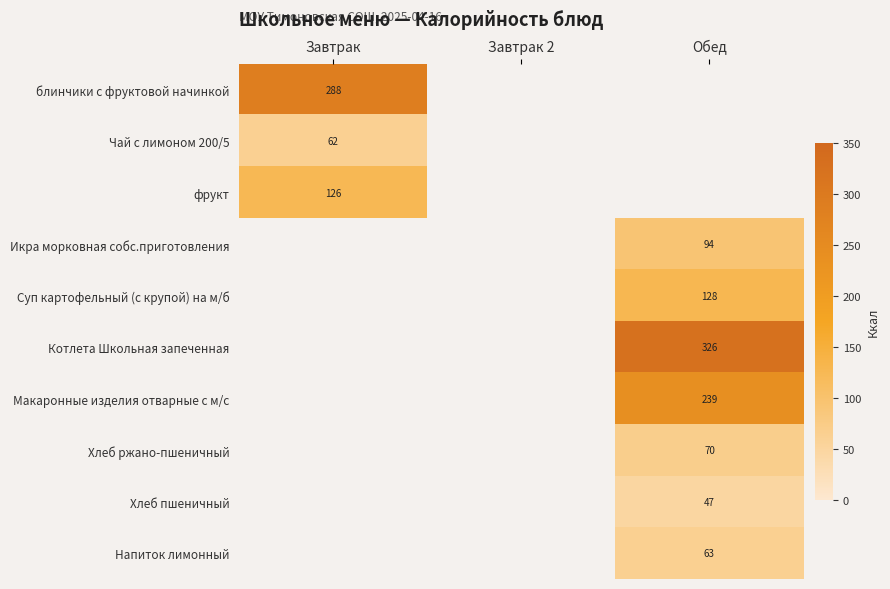

Is the value of фрукт at Завтрак greater than the value of Макаронные изделия отварные с м/с at Обед?

No